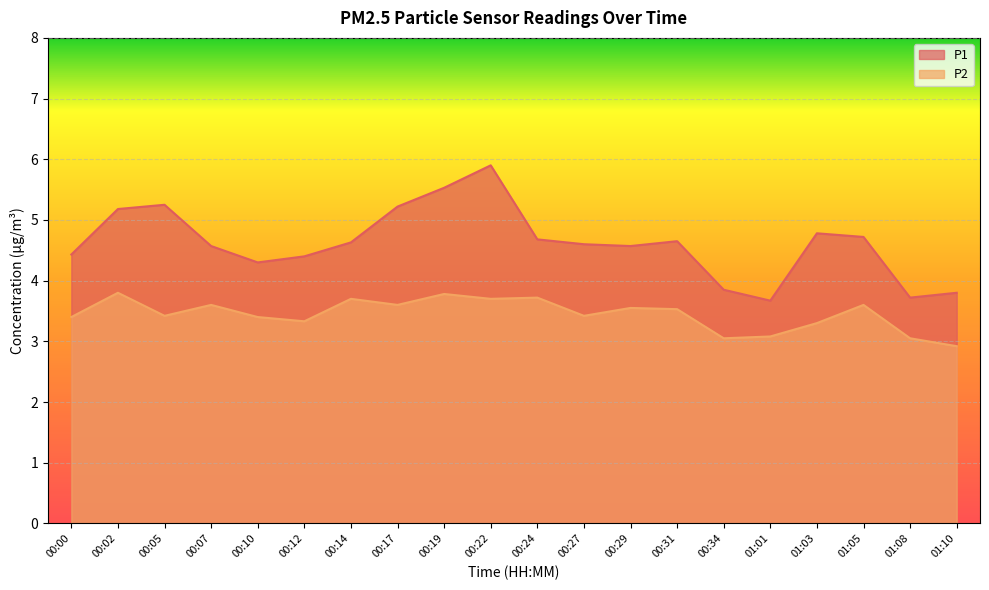

What position from the left is 00:05?

3